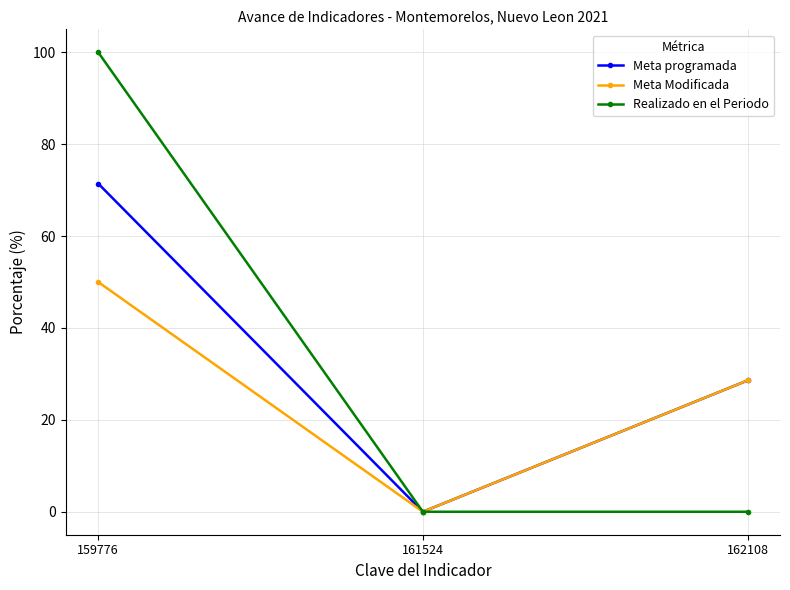

Which category has the highest value in the Meta programada series?

159776